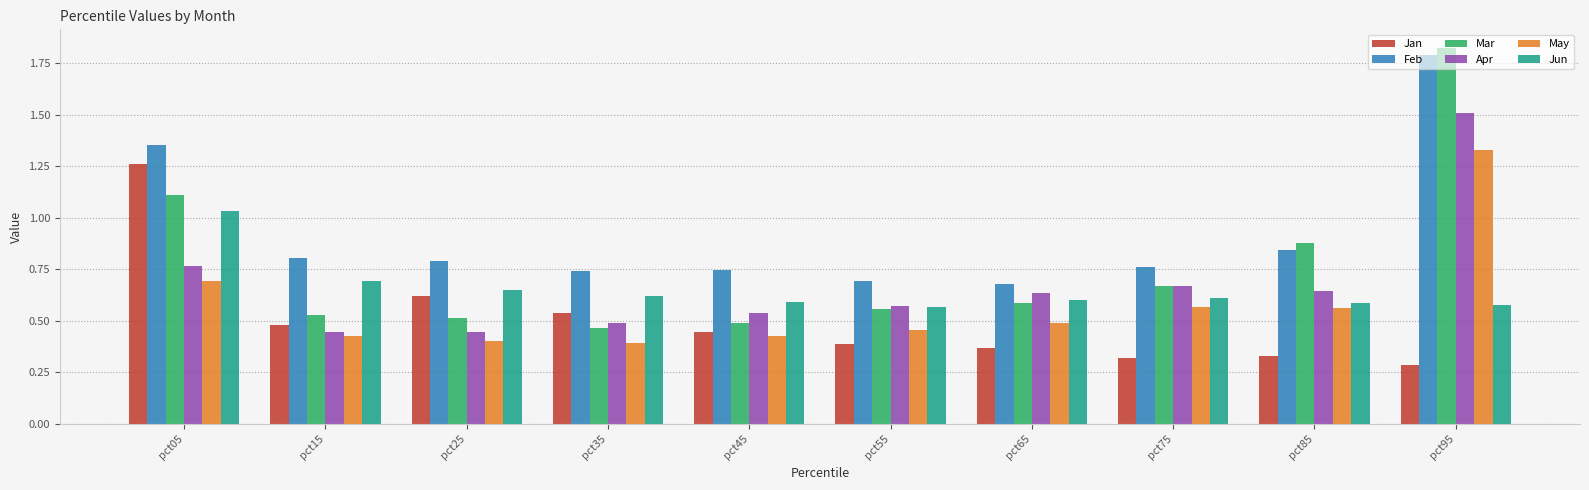

Is the value of Apr at pct95 greater than the value of Jan at pct35?

Yes